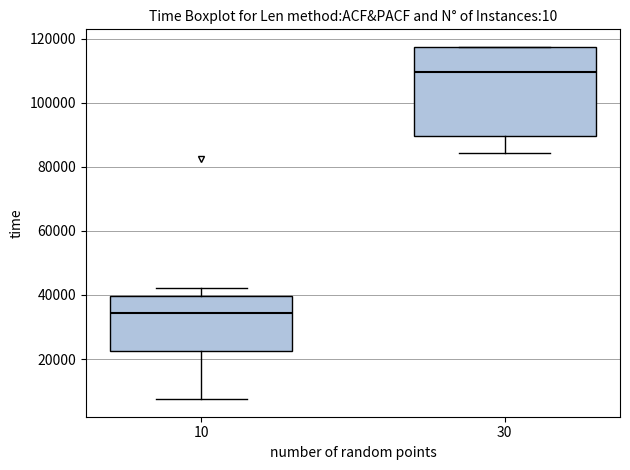

Comparing the boxes themselves (not the whiskers), which one is the tallest?

30